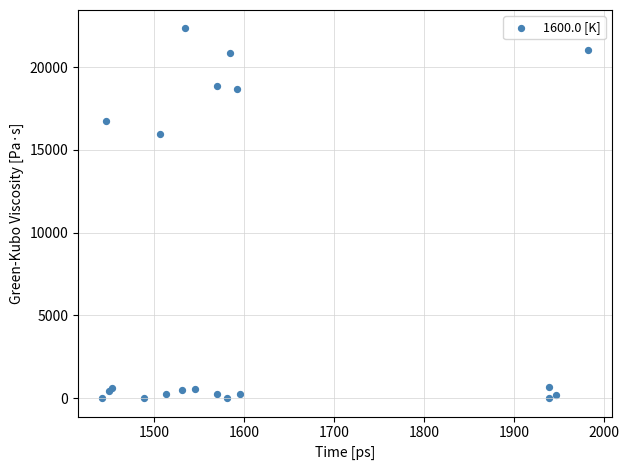

What Y value in the scatter plot is closest to 11168?

15988.3